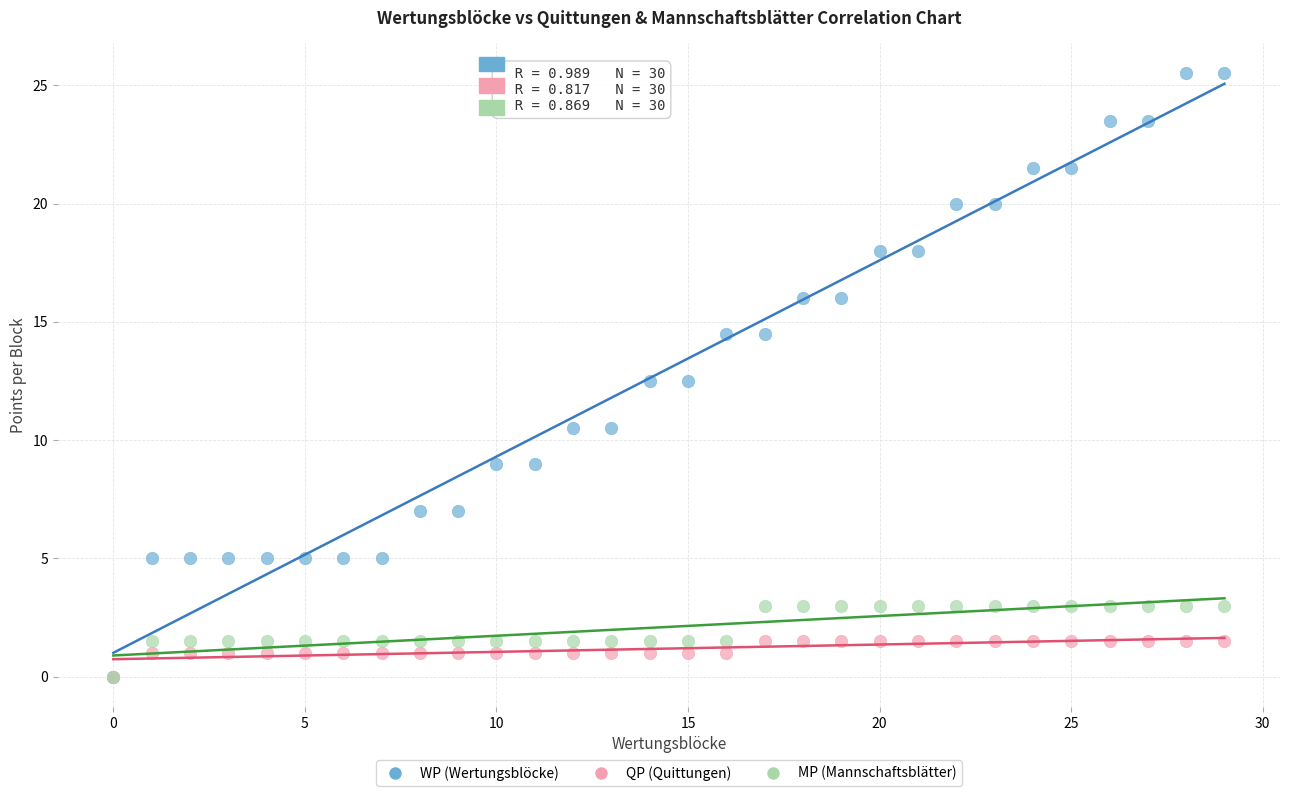

What are all the series names shown in the legend?

WP (Wertungsblöcke), QP (Quittungen), MP (Mannschaftsblätter)